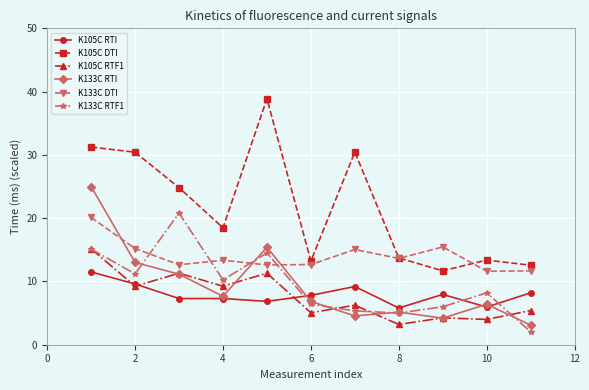

What is the value of the K105C RTF1 point at the 10th from the left?

4.0